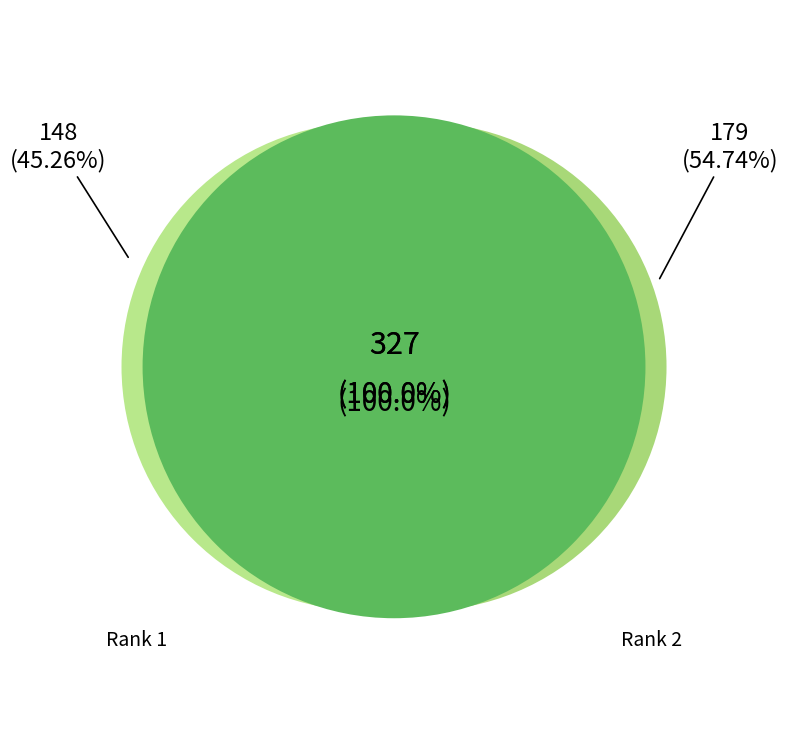

How many segments does this pie chart have?

2